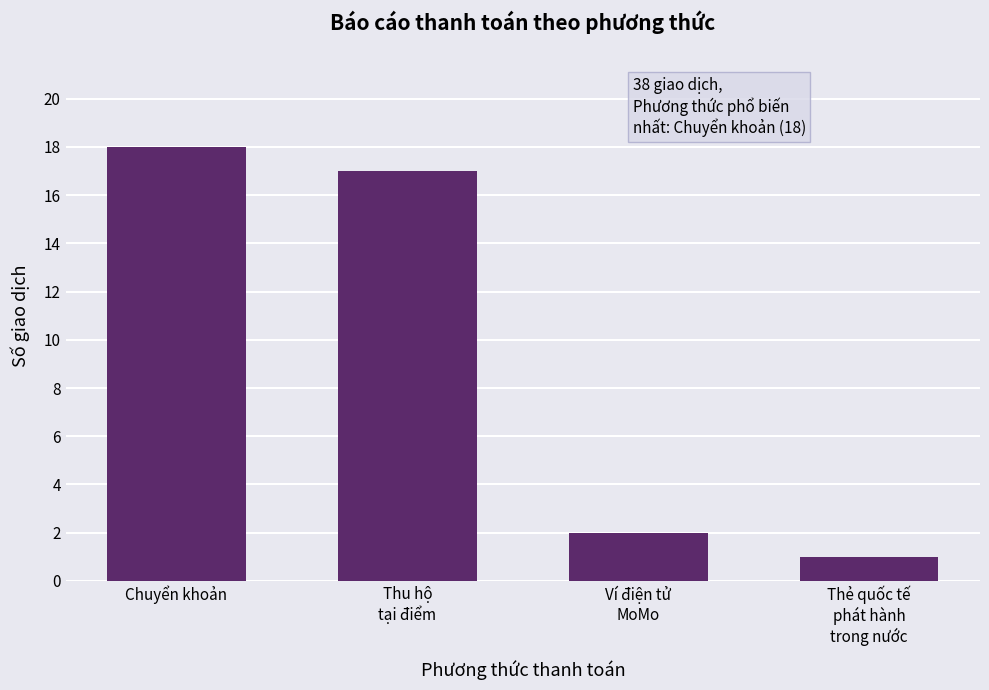

What is the maximum value shown in the chart?

18